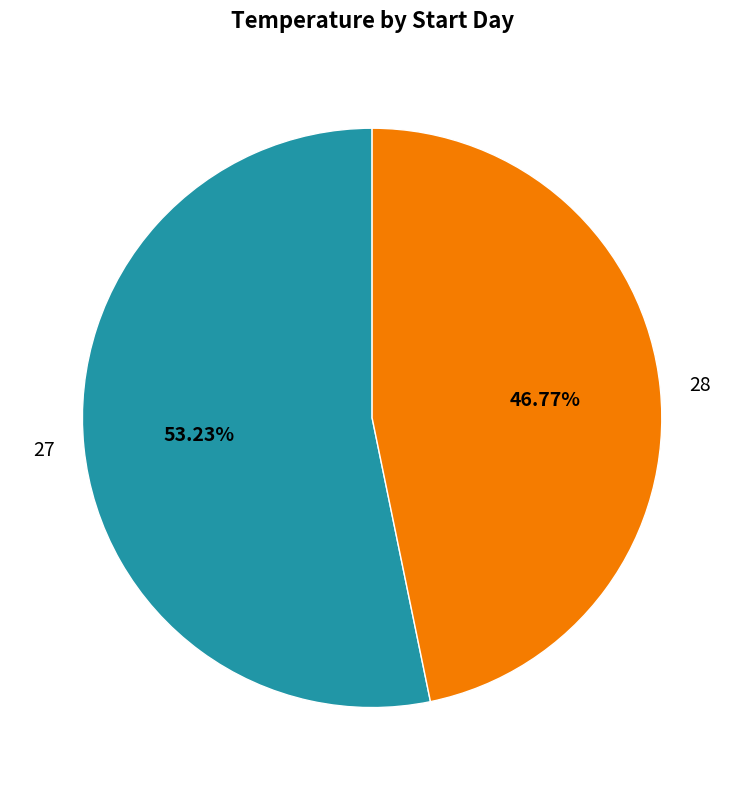

Approximately how many times larger is the value at 28 compared to 27?

0.9